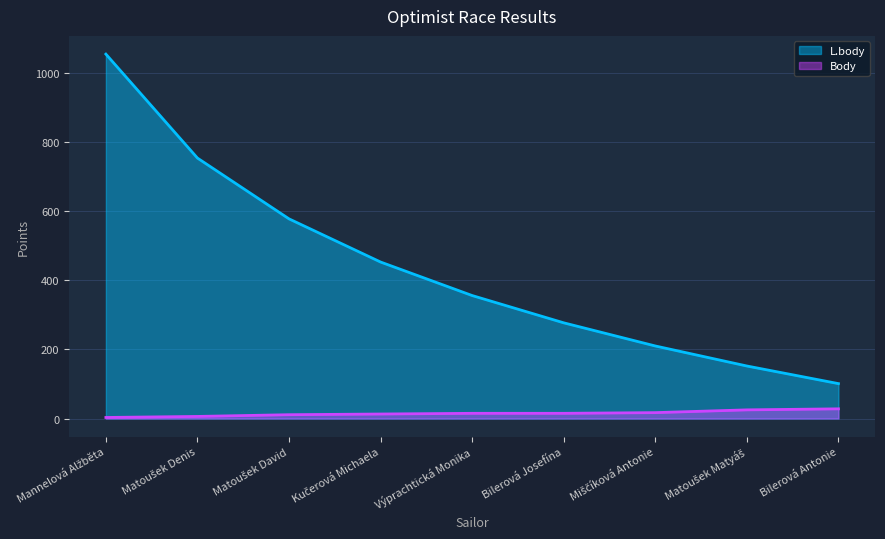

What is the sum of the L.body values at Matoušek Denis and Bilerová Josefína?

1031